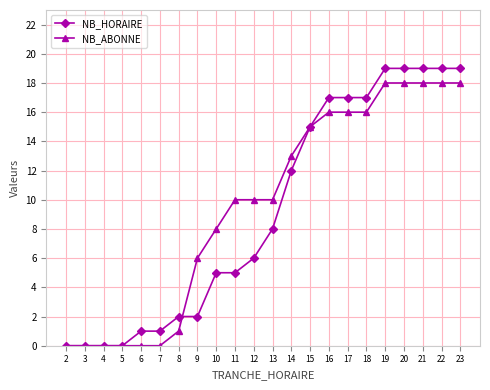

What is the maximum value shown in the chart?

19